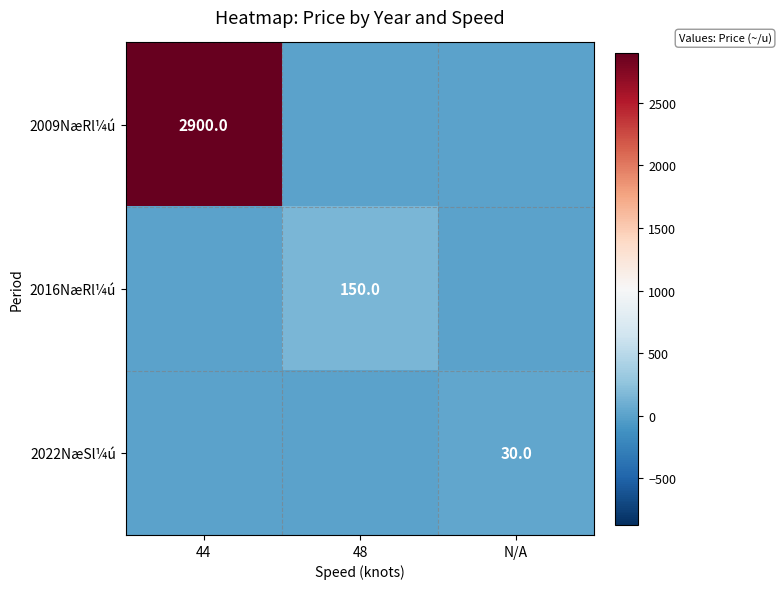

The value of 2009NæRl¼ú at 44 is 2900. True or false?

True